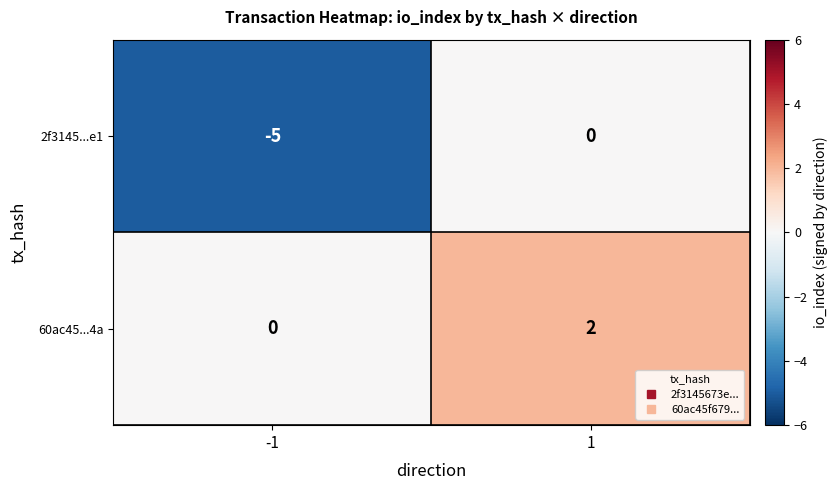

What is the difference between the maximum and minimum values in the 2f3145...e1 series?

5